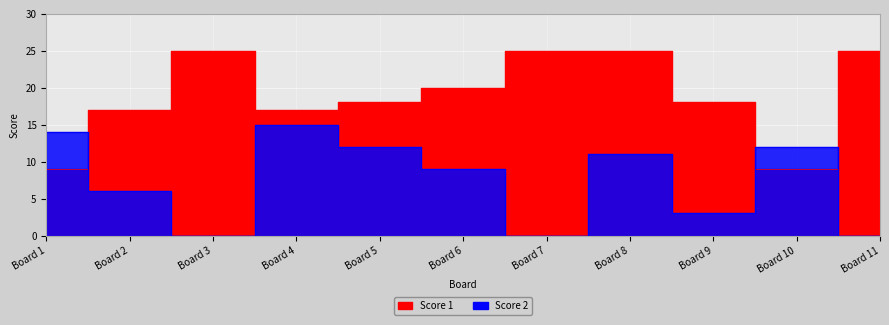

How many data points in Score 1 are less than 18?

4